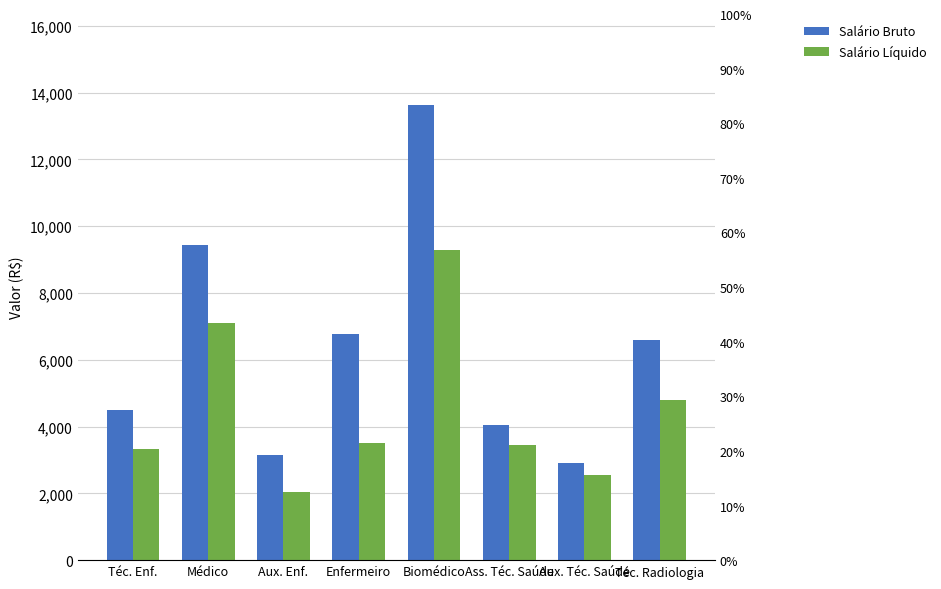

How many values in the Salário Bruto series are below 6602?

4